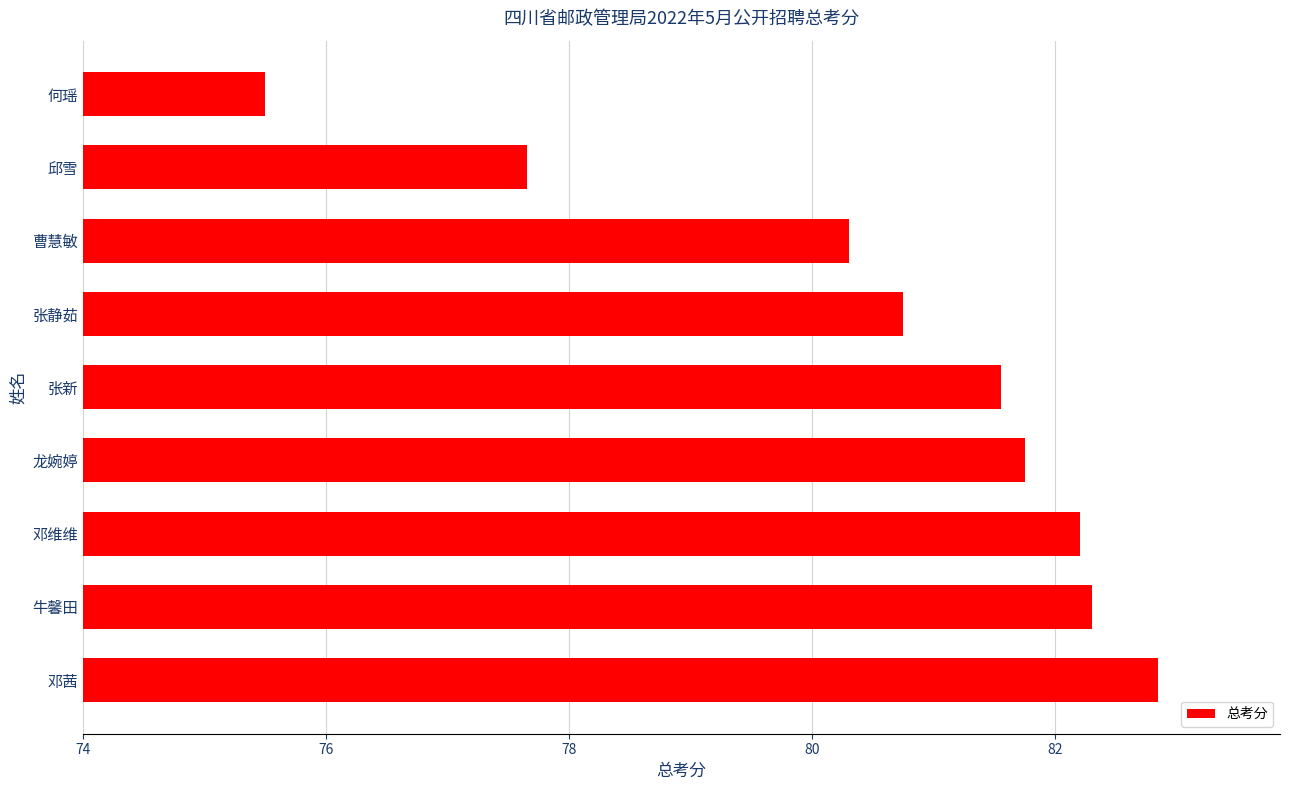

Between 张静茹 and 邓维维, which is larger?

邓维维